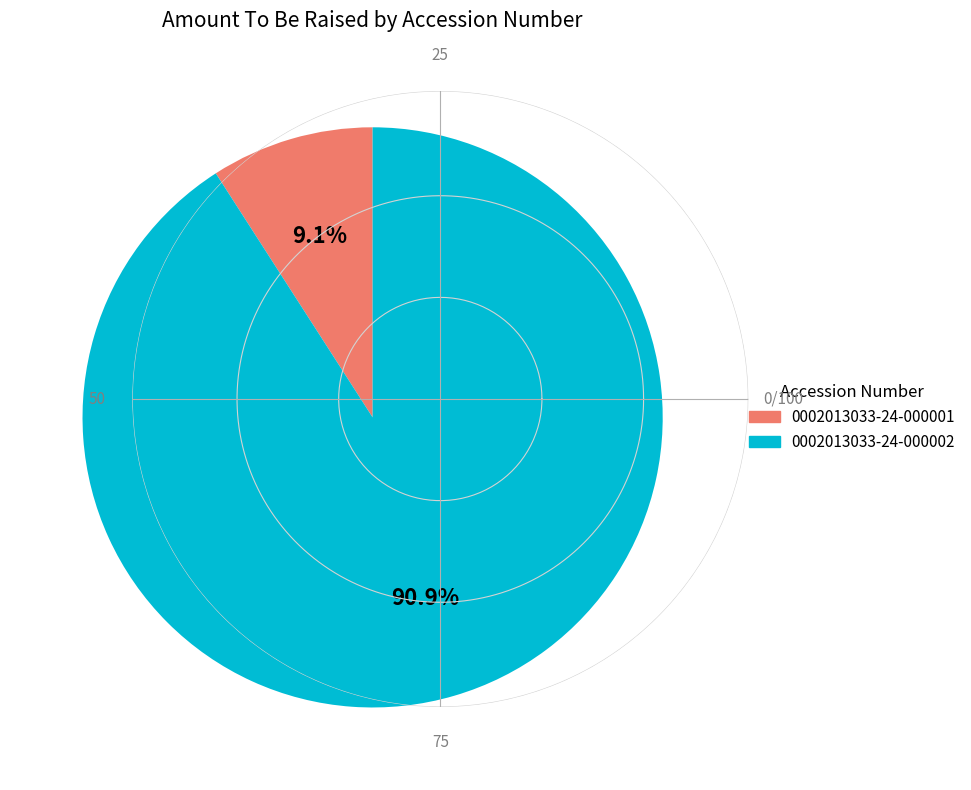

Rank the categories by value from highest to lowest.

0002013033-24-000002, 0002013033-24-000001